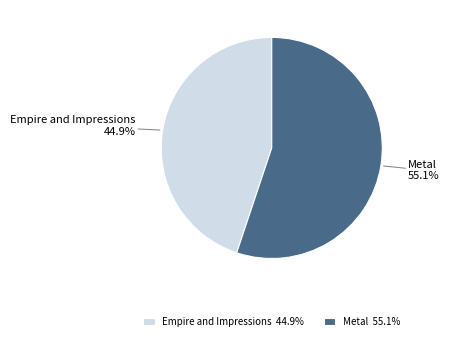

Combined, what portion of the pie is Metal and Empire and Impressions?

100.0%